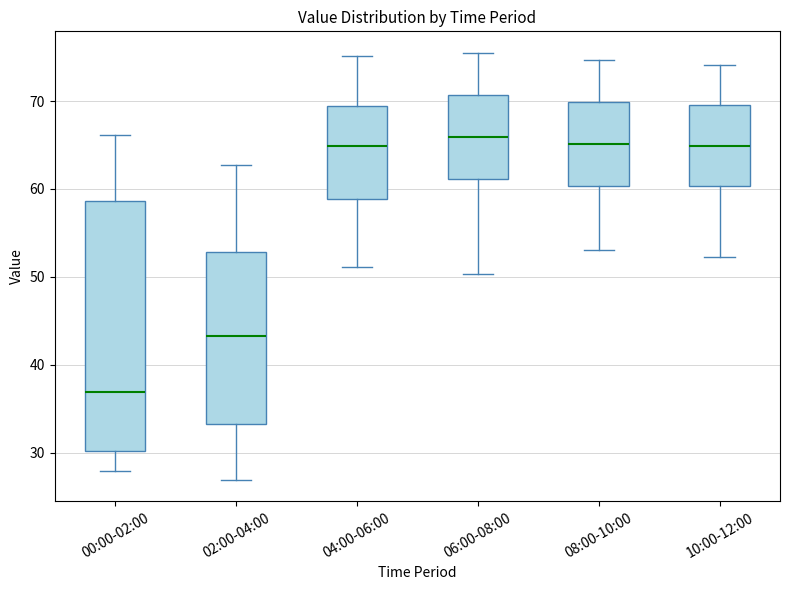

Where is the upper edge of the box for 00:00-02:00 on the y-axis? The values are not printed on the chart, so give them approximately, as read against the axis.

59